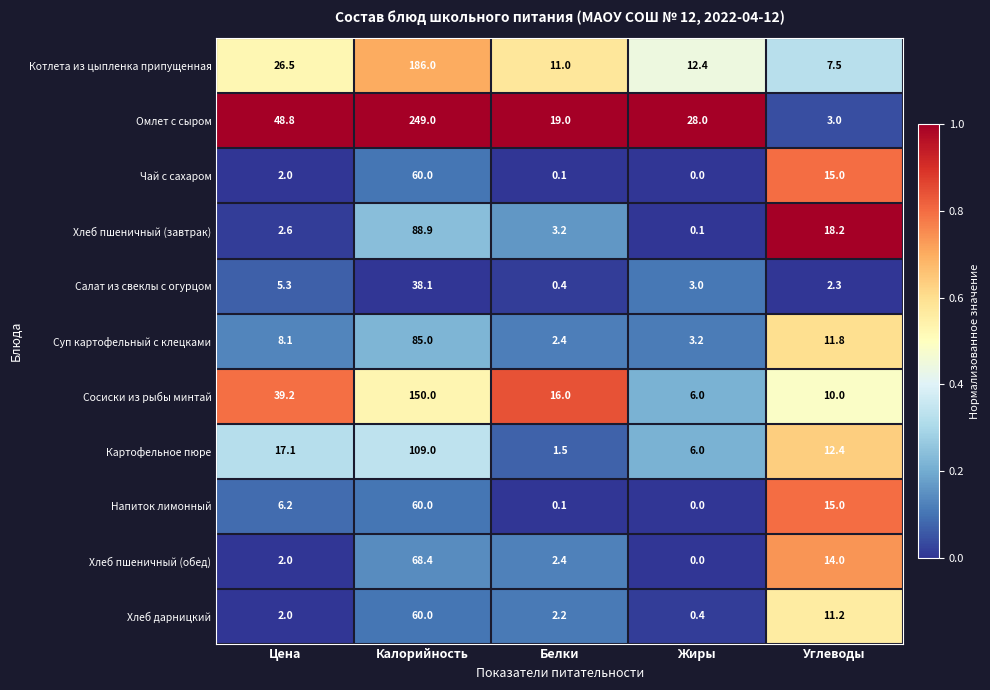

True or false: Картофельное пюре has a value of 12.4 at Углеводы.

True